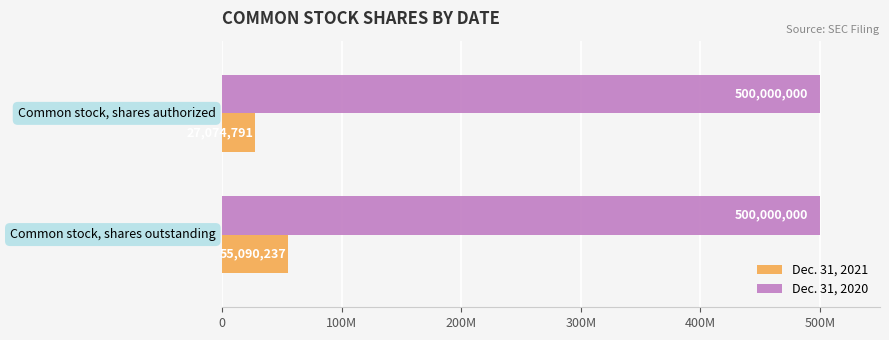

What are all the series names shown in the legend?

Dec. 31, 2021, Dec. 31, 2020